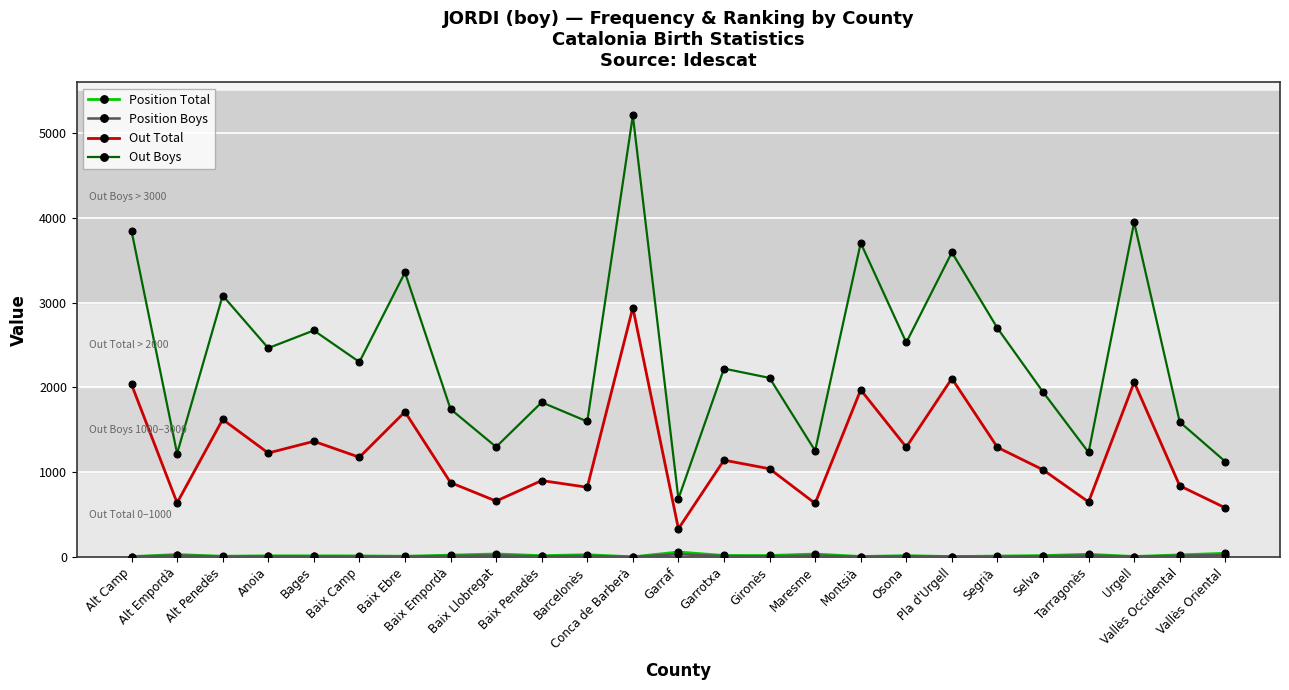

True or false: Position Total and Out Boys cross at least once.

False